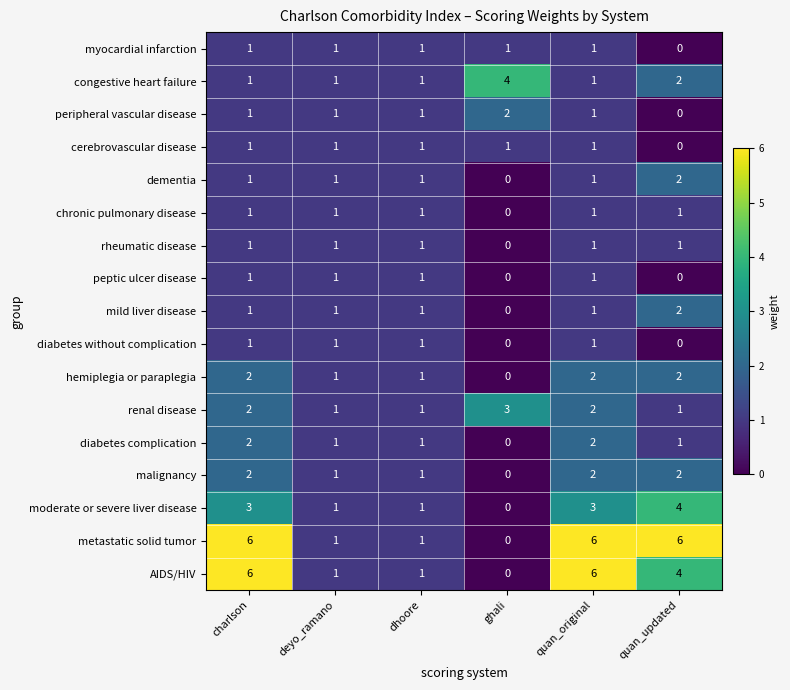

What is the total value across all series at deyo_ramano?

17